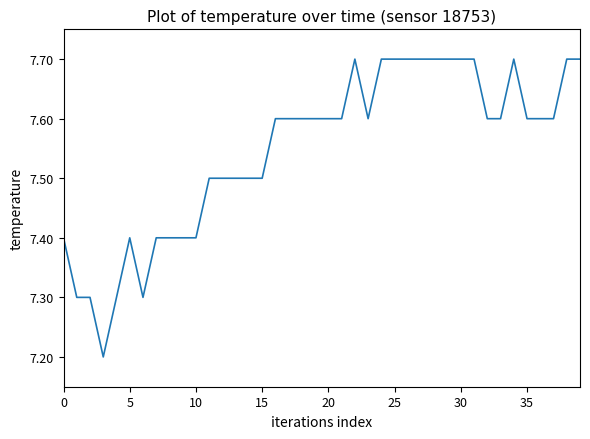

What is the maximum value shown in the chart?

7.7